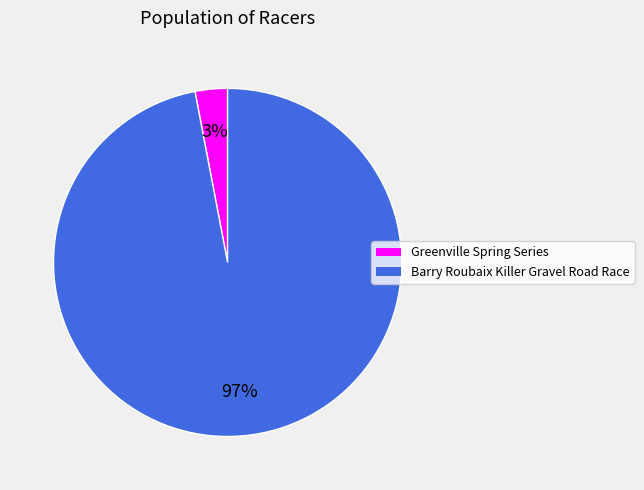

To the nearest percent, what is the combined percentage of Greenville Spring Series and Barry Roubaix Killer Gravel Road Race?

100%